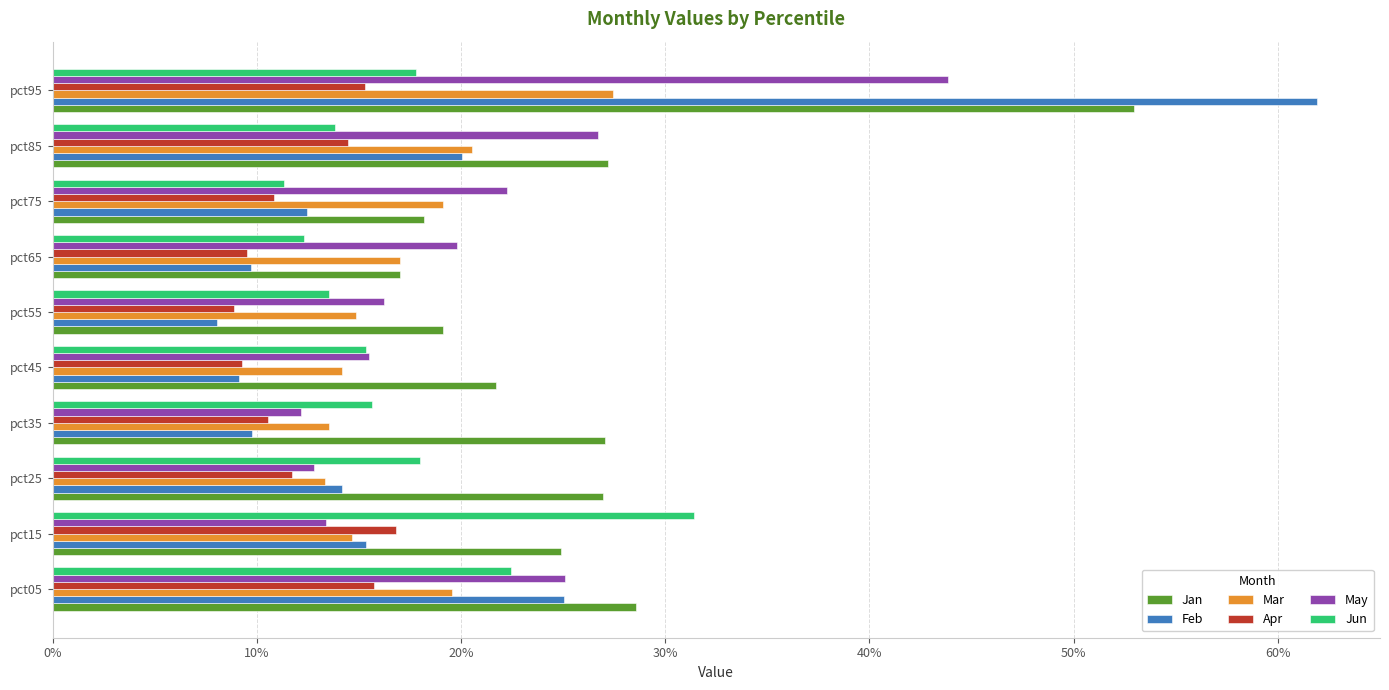

Rank the series by their maximum value, from lowest to highest.

Apr, Mar, Jun, May, Jan, Feb